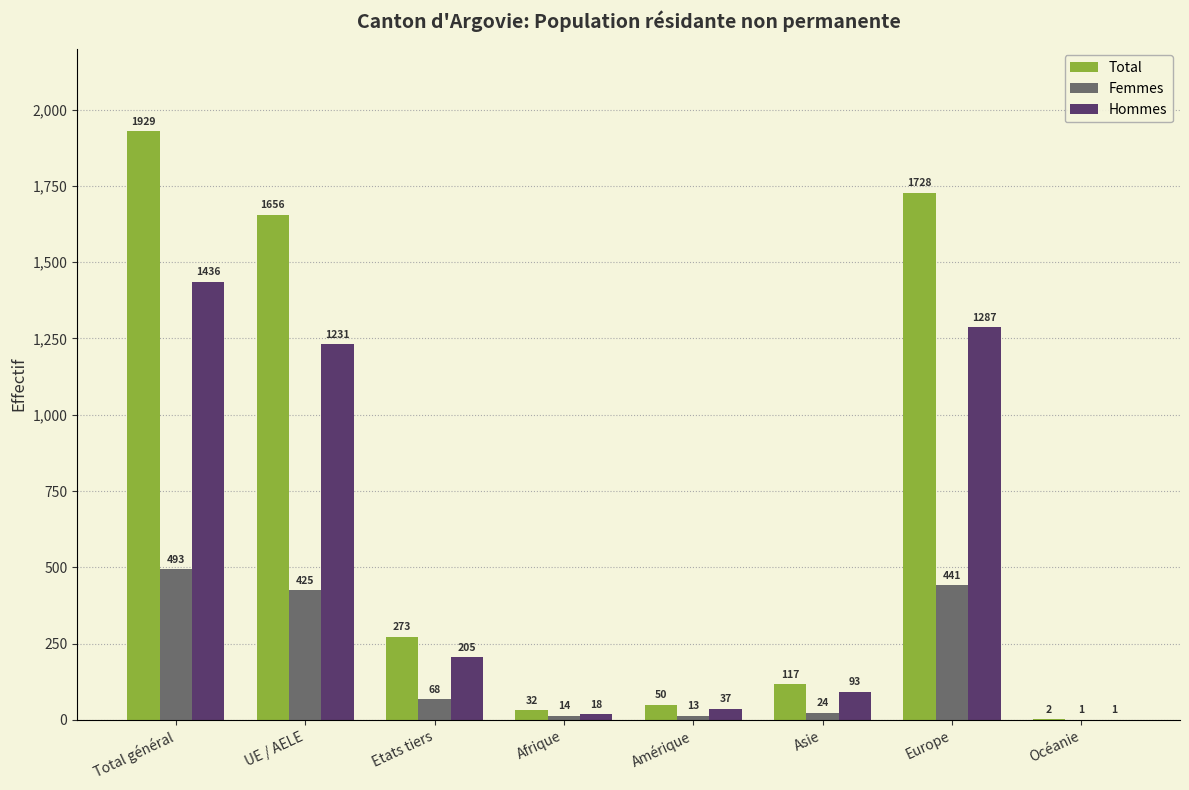

What is the average value of the Femmes series?

185